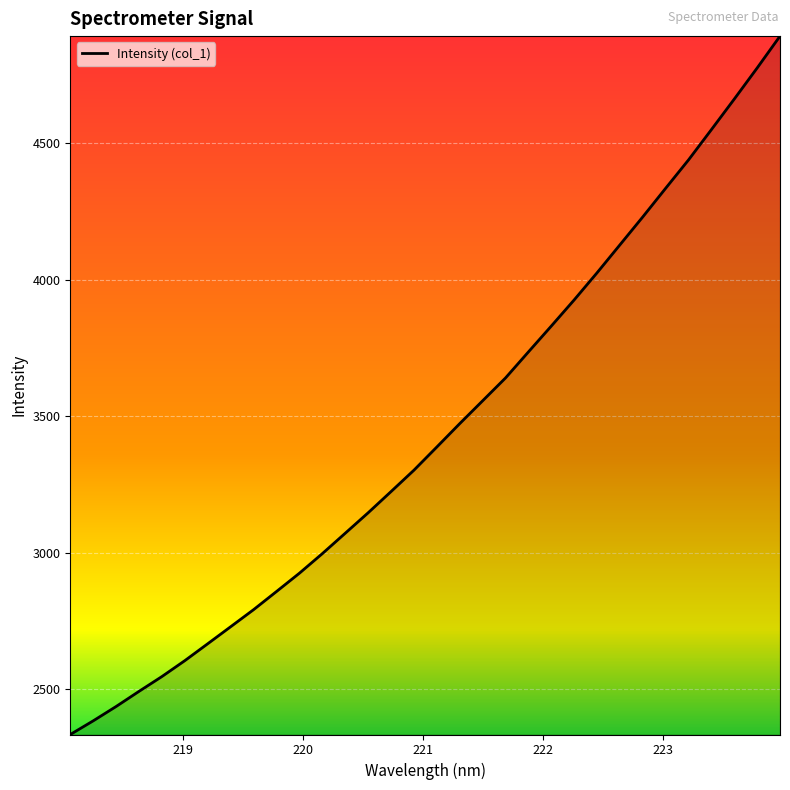

What is the maximum value shown in the chart?

4892.8